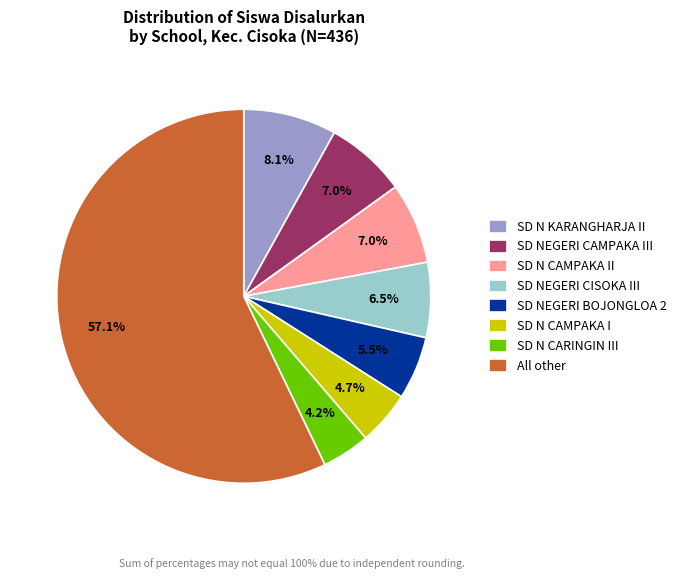

Which category has the smallest portion of the pie?

SD N CARINGIN III